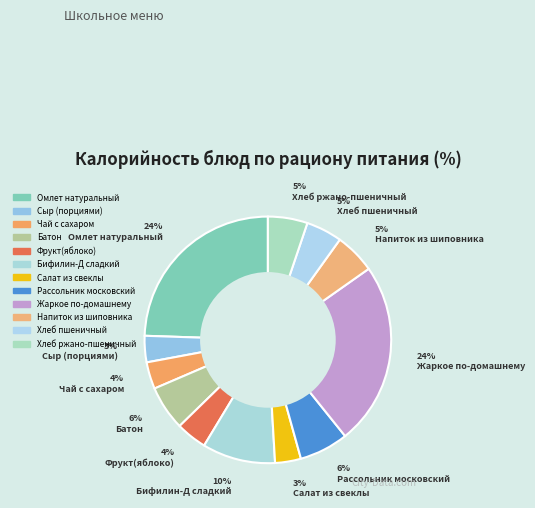

The Бифилин-Д сладкий slice represents 10% of the pie. True or false?

True